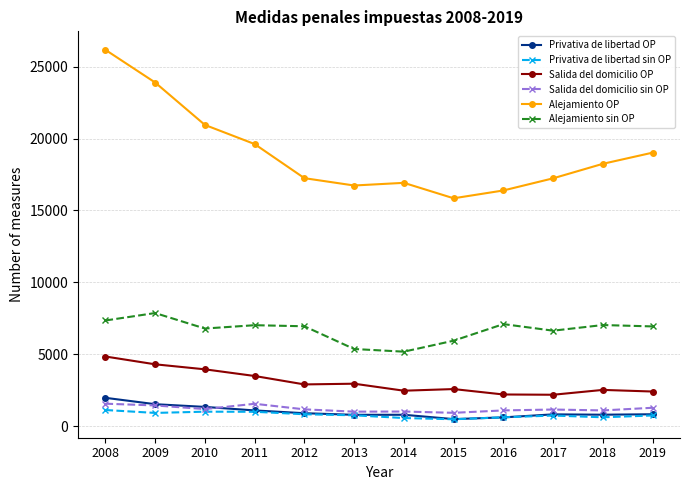

What are all the series names shown in the legend?

Privativa de libertad OP, Privativa de libertad sin OP, Salida del domicilio OP, Salida del domicilio sin OP, Alejamiento OP, Alejamiento sin OP